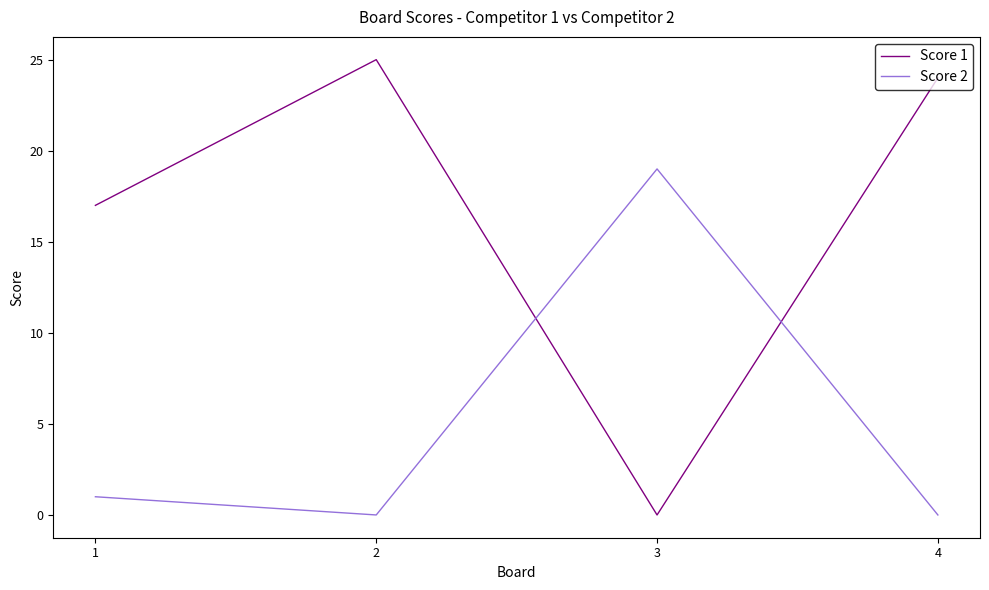

Which series has the widest spread of values?

Score 1